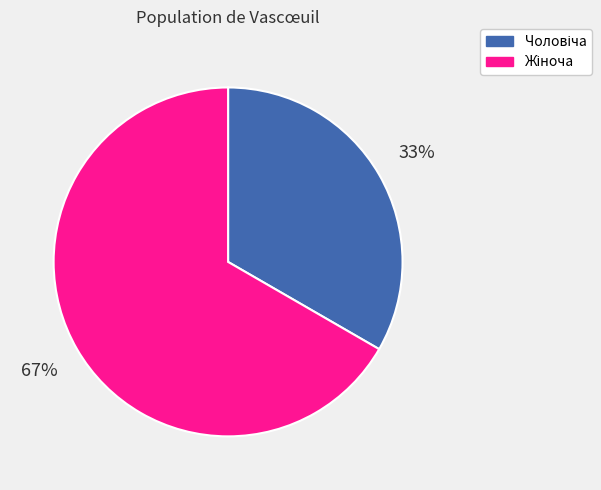

Is there a majority slice in this chart?

Yes